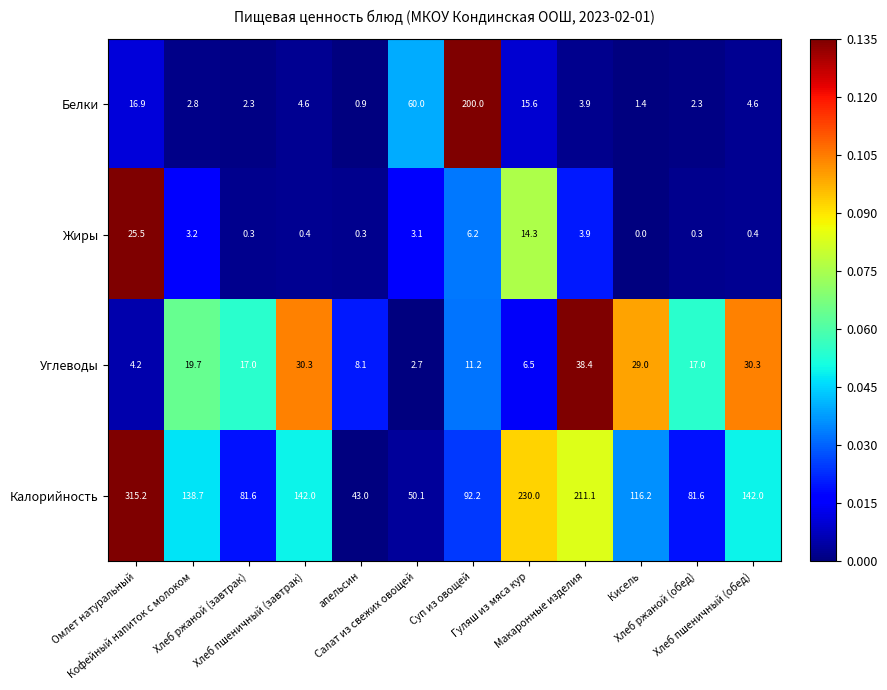

What is the minimum value for Углеводы?

2.7